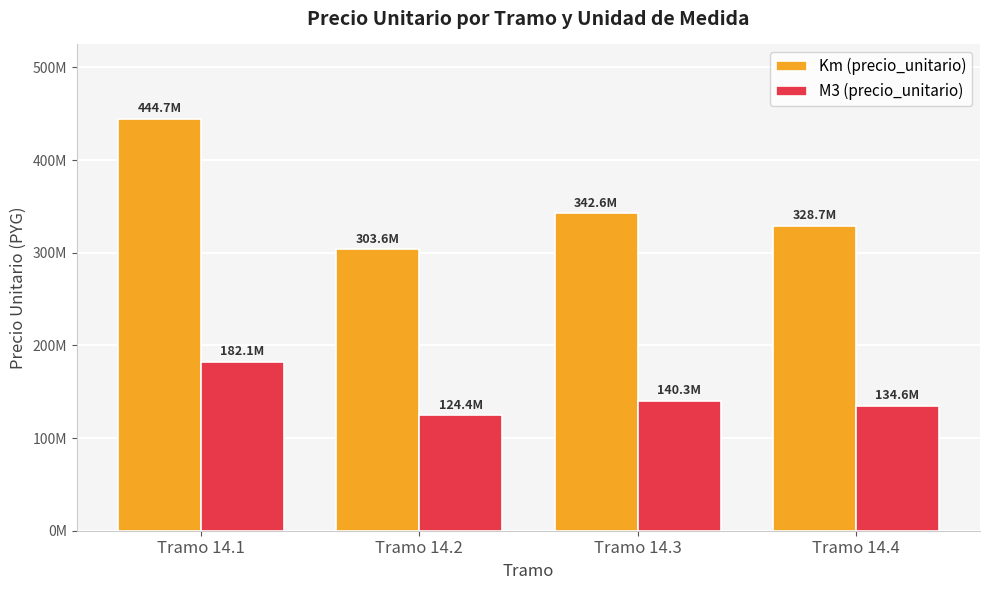

Does the chart contain stacked bars?

No